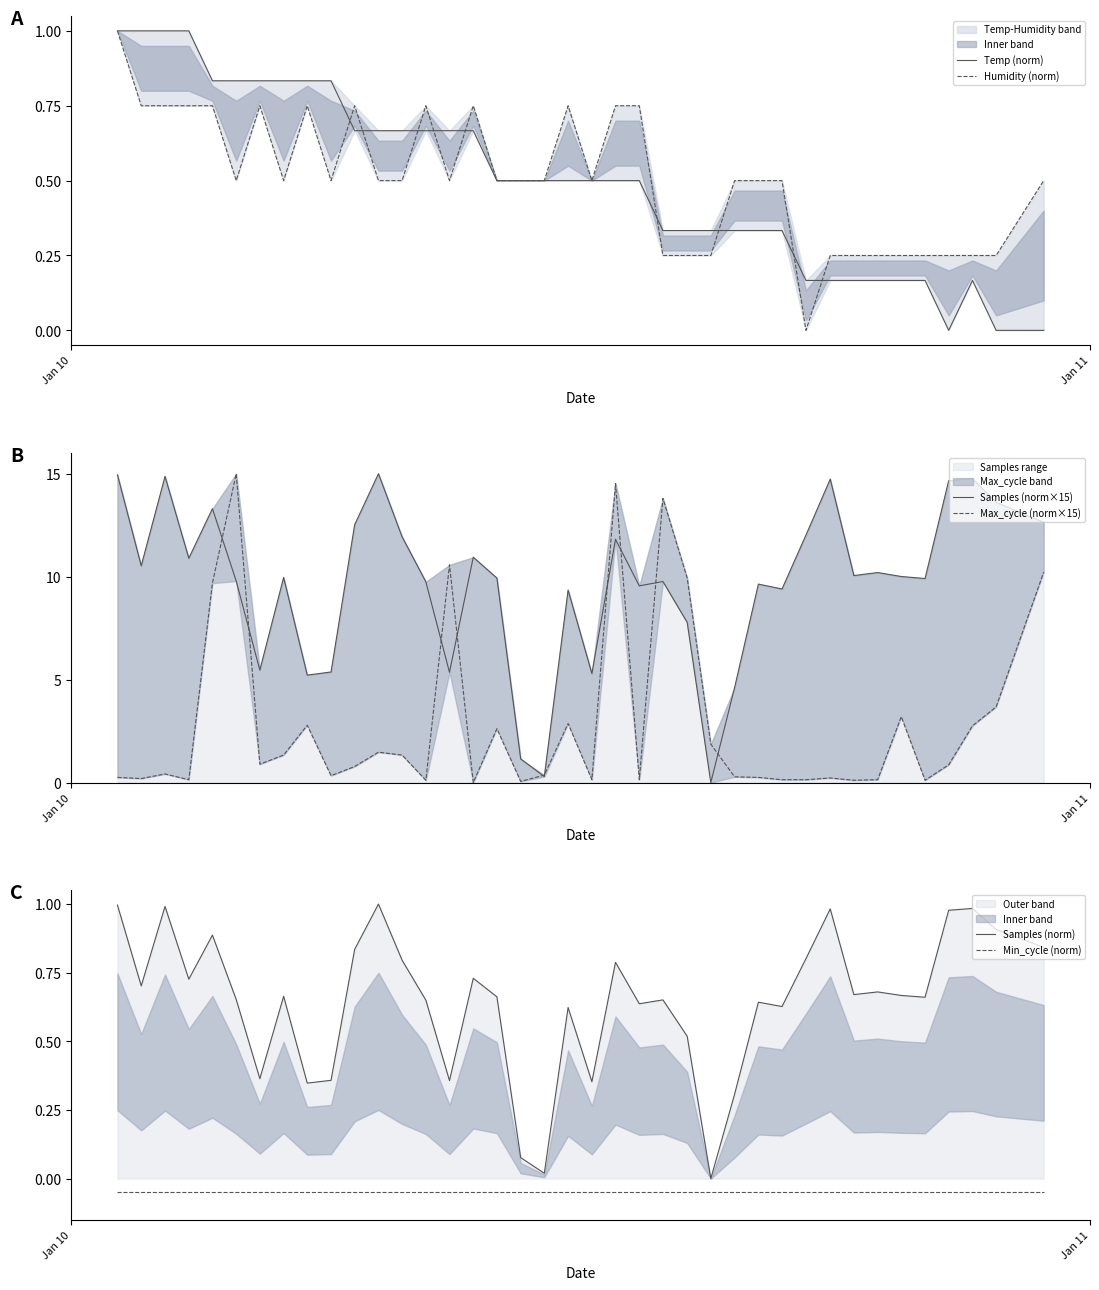

In Max_cycle (norm×15), how many points are higher than both neighbors (excluding endpoints)?

11